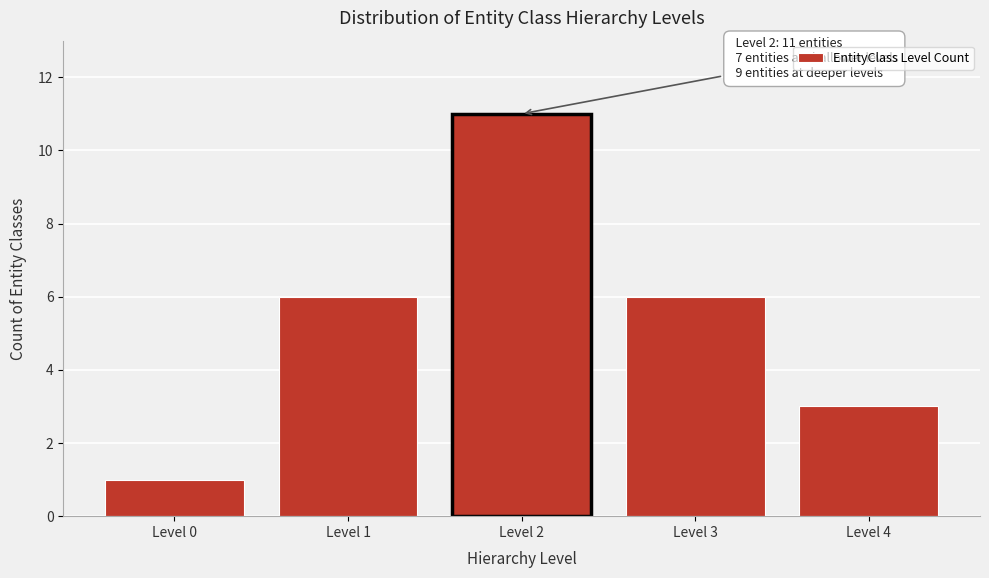

Reading left to right, extract all data points from this chart.

1	6	11	6	3